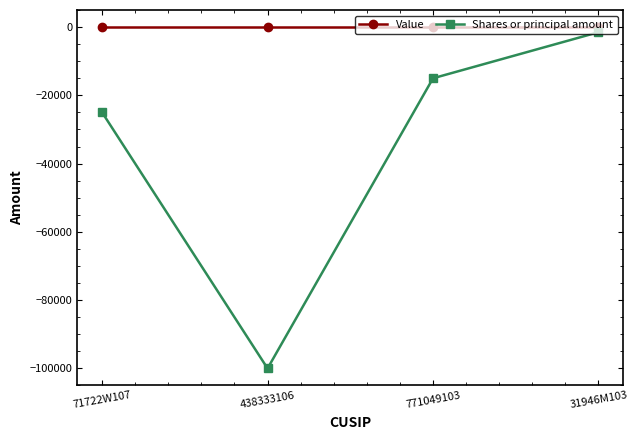

Which series has the largest total across all categories?

Value